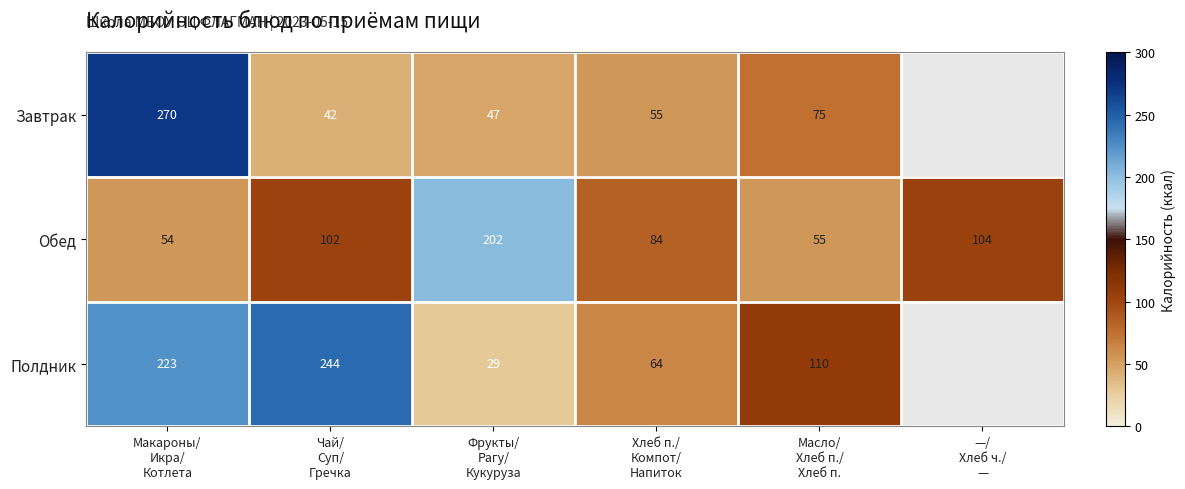

What is the highest value of the Обед series?

202